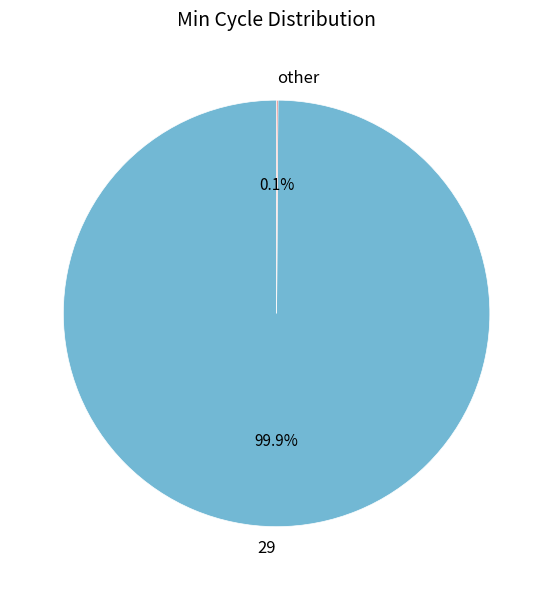

Is there a majority slice in this chart?

Yes